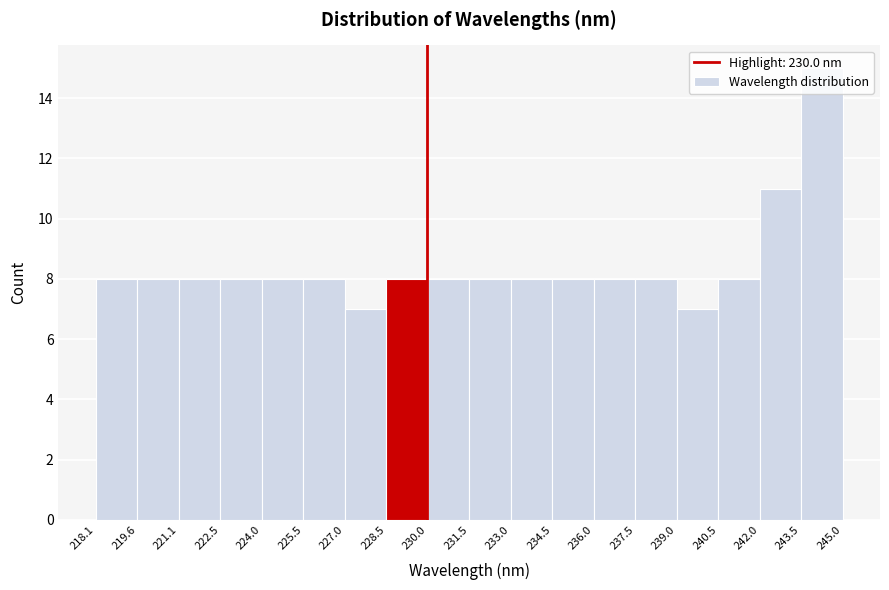

Reading left to right, transcribe this chart: for each bar, give the range it covers on the x-axis and its height. The values are not printed on the chart, so give them approximately, as read against the axis.

218.1 to 219.6: 8
219.6 to 221.1: 8
221.1 to 222.5: 8
222.5 to 224.0: 8
224.0 to 225.5: 8
225.5 to 227.0: 8
227.0 to 228.5: 7
228.5 to 230.0: 8
230.0 to 231.5: 8
231.5 to 233.0: 8
233.0 to 234.5: 8
234.5 to 236.0: 8
236.0 to 237.5: 8
237.5 to 239.0: 8
239.0 to 240.5: 7
240.5 to 242.0: 8
242.0 to 243.5: 11
243.5 to 245.0: 15